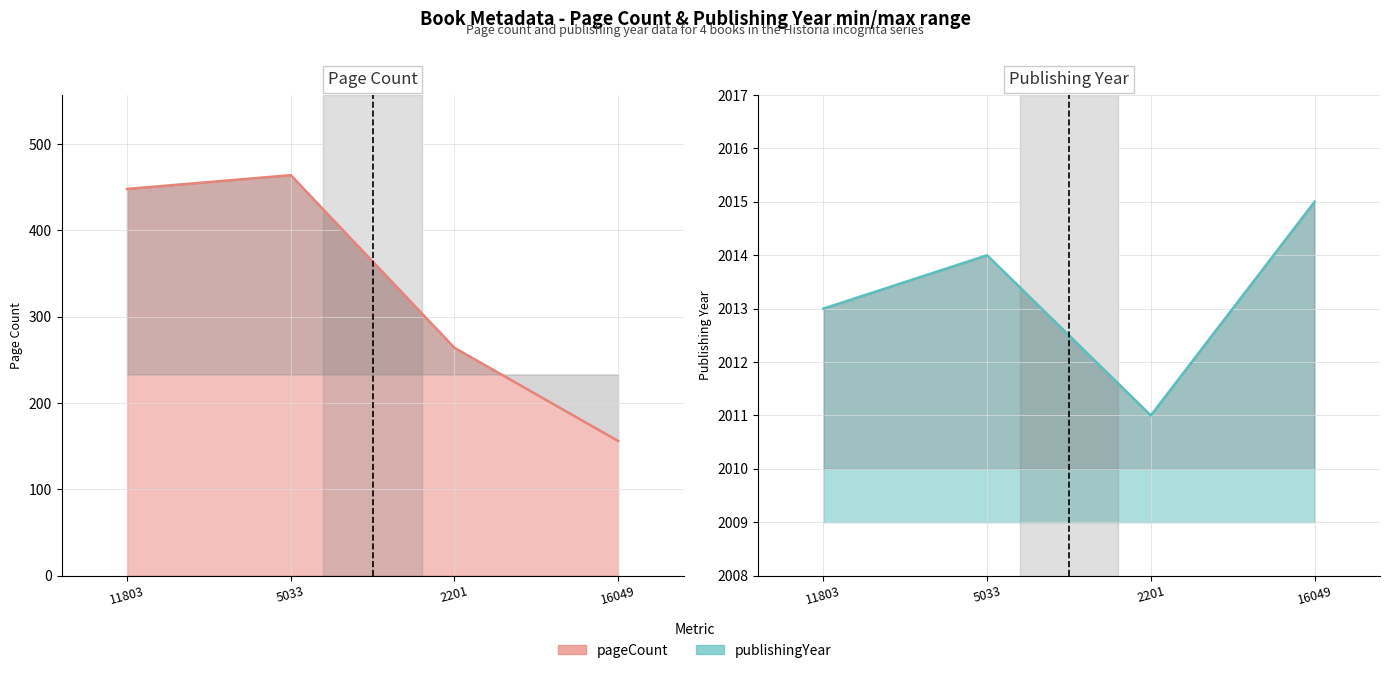

What is the difference between the maximum and minimum values in the pageCount series?

308